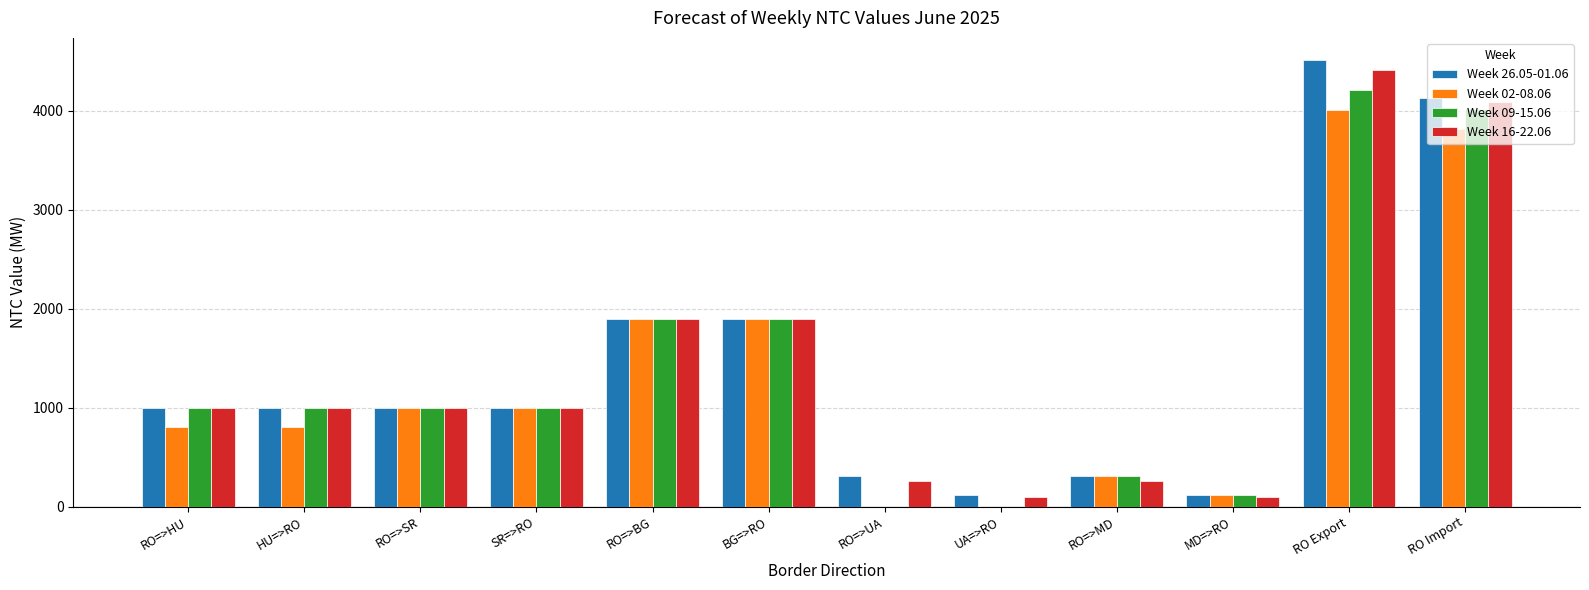

Is it true that Week 16-22.06 equals 4410 at RO Export?

True